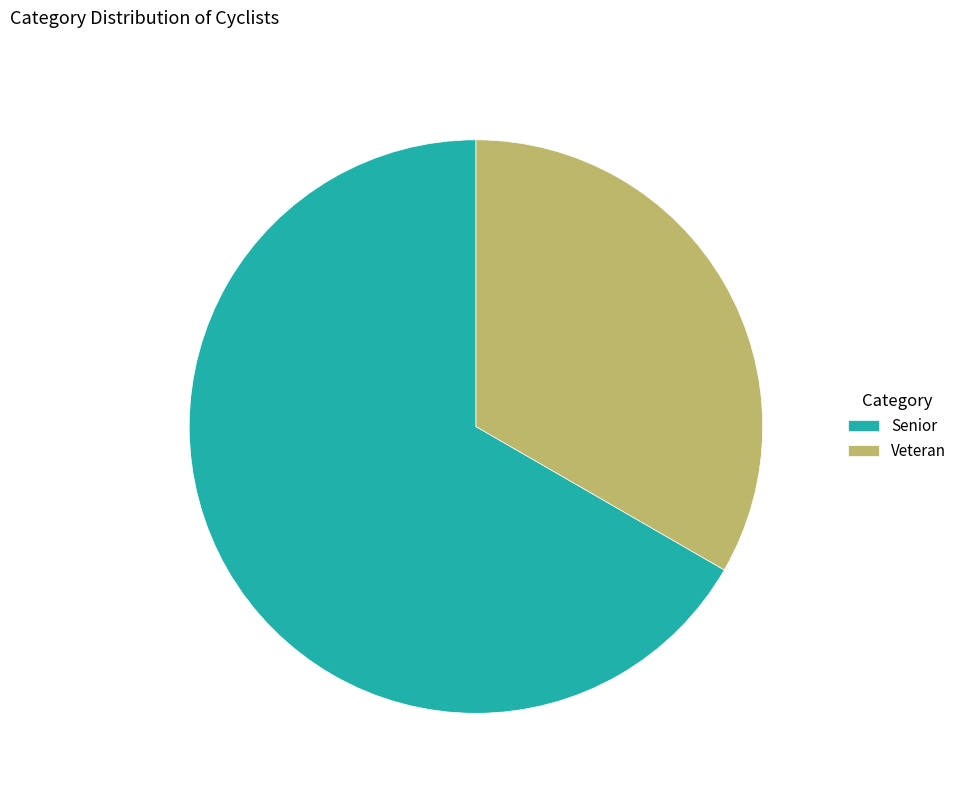

Is there a majority slice in this chart?

Yes